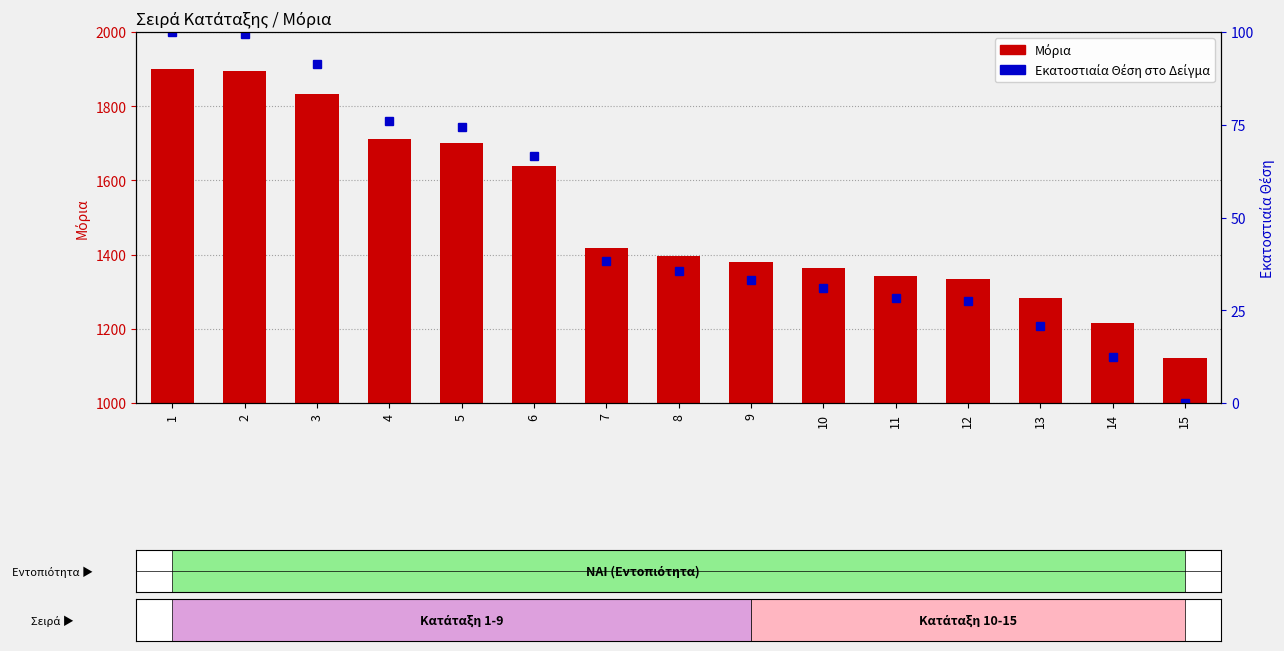

At which label is Εκατοστιαία Θέση στο Δείγμα closest to 50?

7